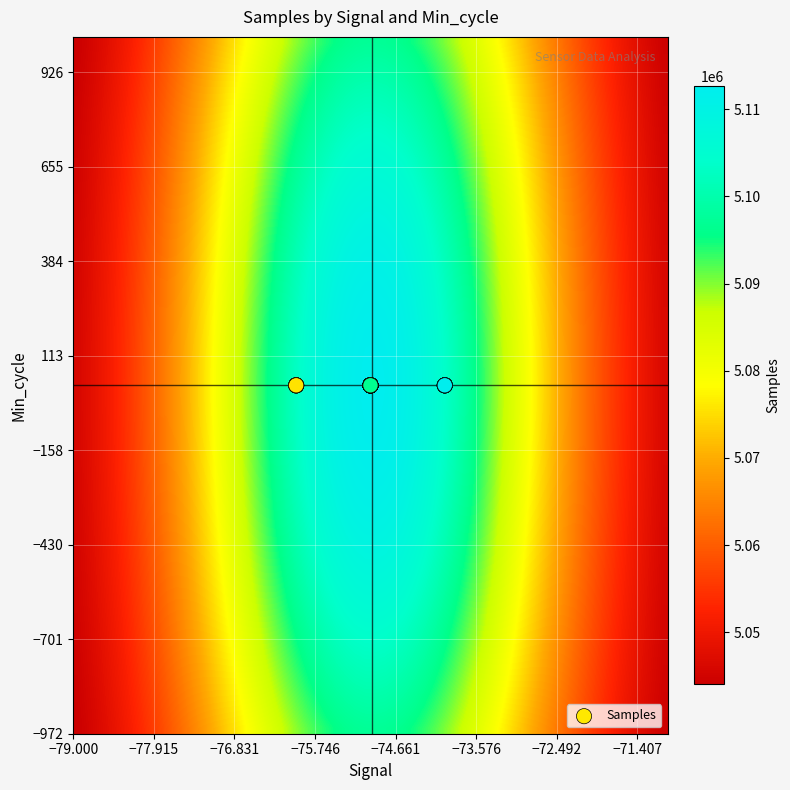

How many data points does each series have?

3